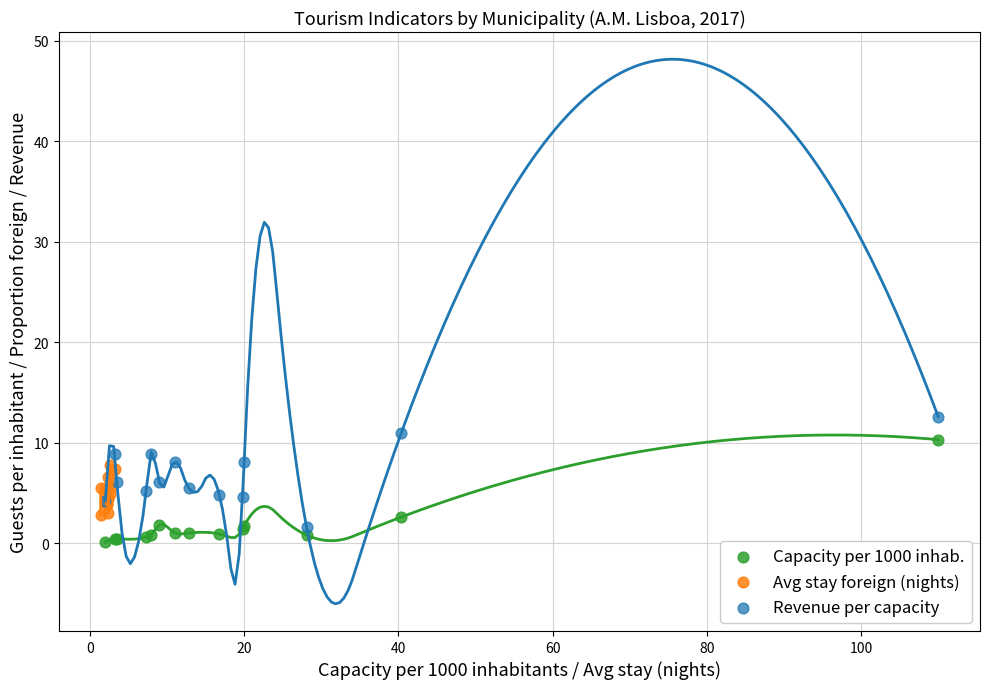

What are all the series names shown in the legend?

Capacity per 1000 inhab., Avg stay foreign (nights), Revenue per capacity